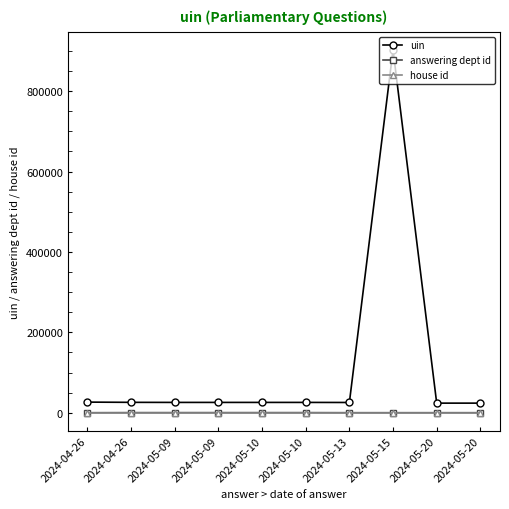

Where is uin nearest to the value 463354?

2024-04-26